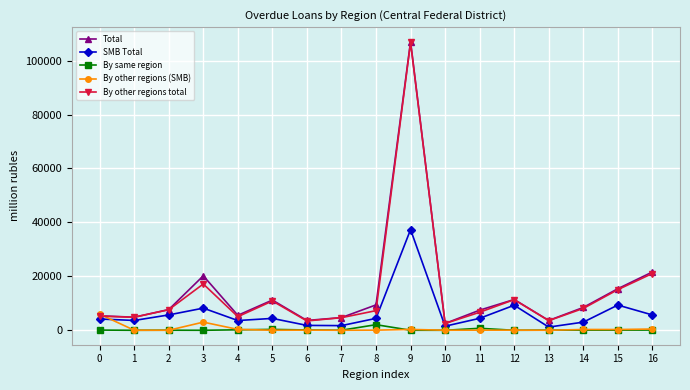

True or false: By same region and By other regions total cross at least once.

False